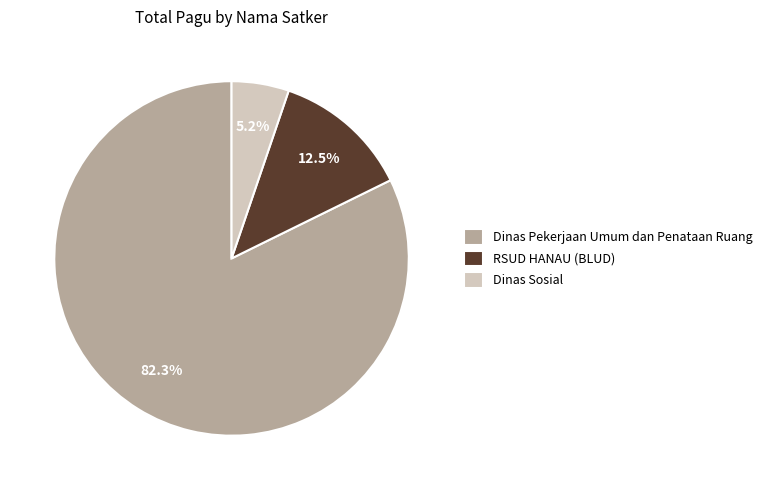

Between Dinas Pekerjaan Umum dan Penataan Ruang and RSUD HANAU (BLUD), which is larger?

Dinas Pekerjaan Umum dan Penataan Ruang